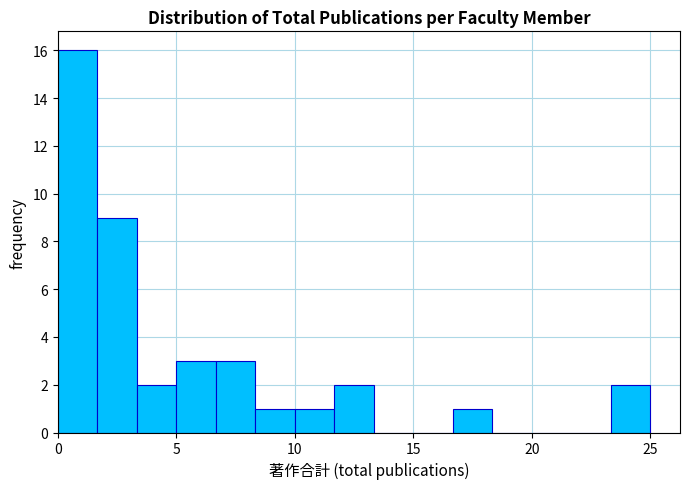

Read against the x-axis, roughly where is the centre of the tallest bar?

1.0